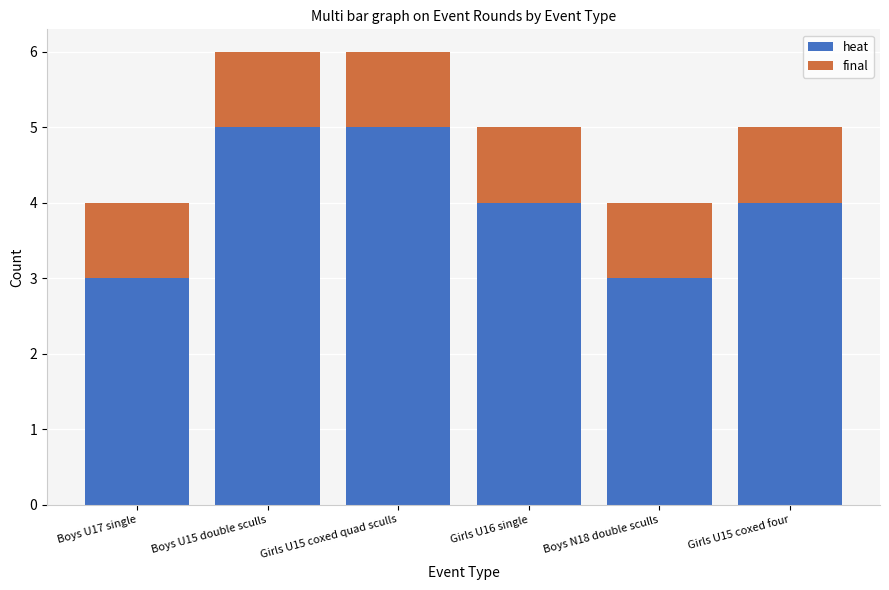

What is the difference between the heat values at Girls U15 coxed quad sculls and Boys U17 single?

2